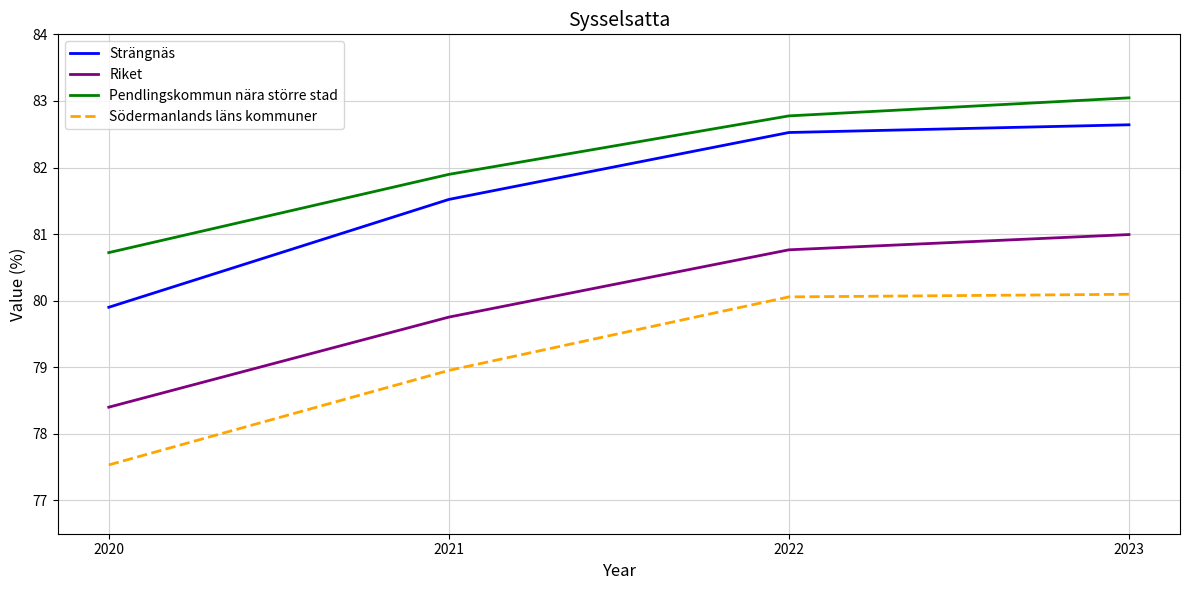

Which series changed the most between 2020 and 2022?

Strängnäs